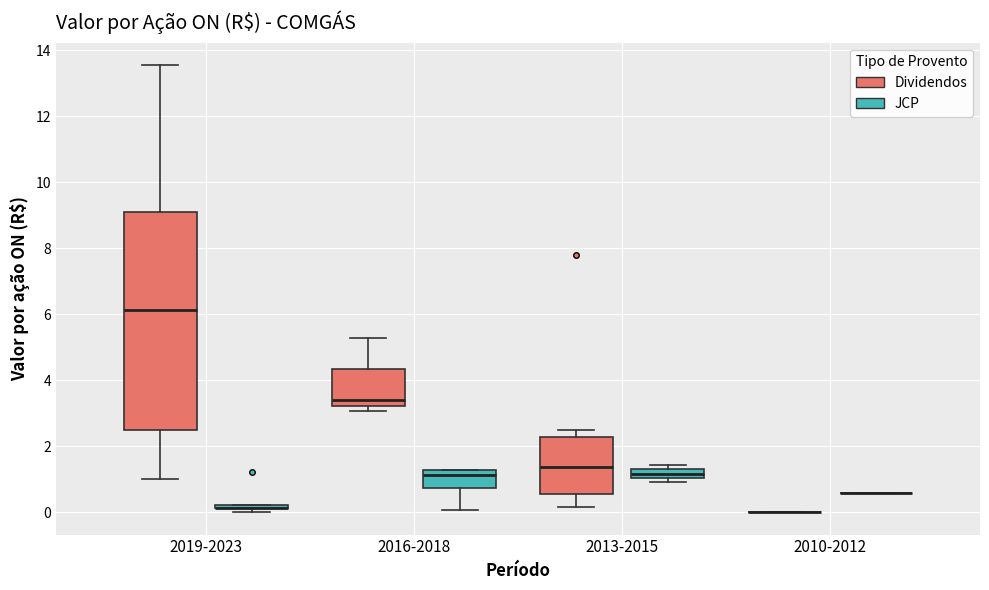

Comparing the boxes themselves (not the whiskers), which one is the tallest?

2019-2023 (Dividendos)